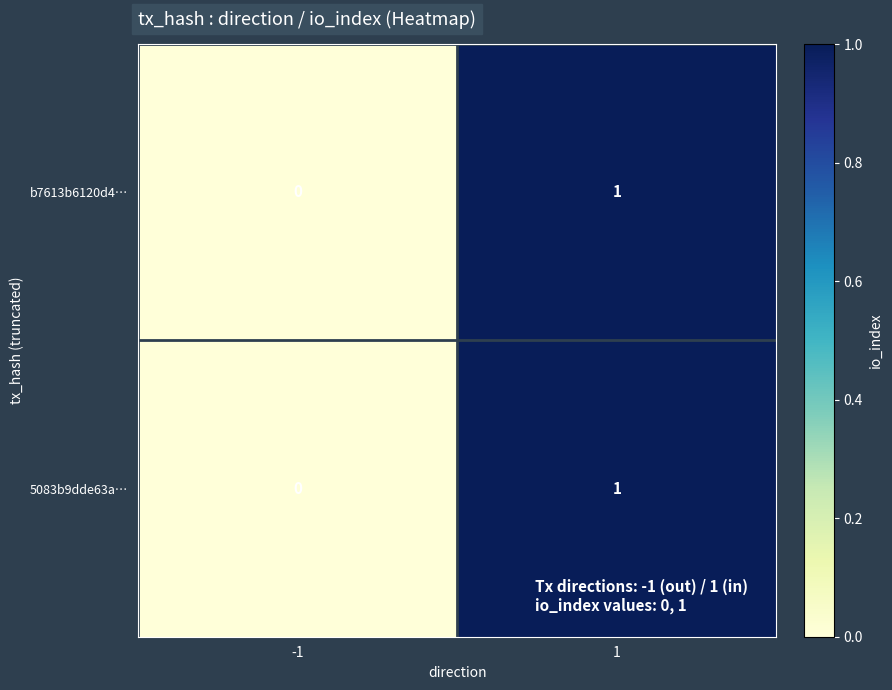

Is it true that 5083b9dde63a… equals 1 at 1?

True